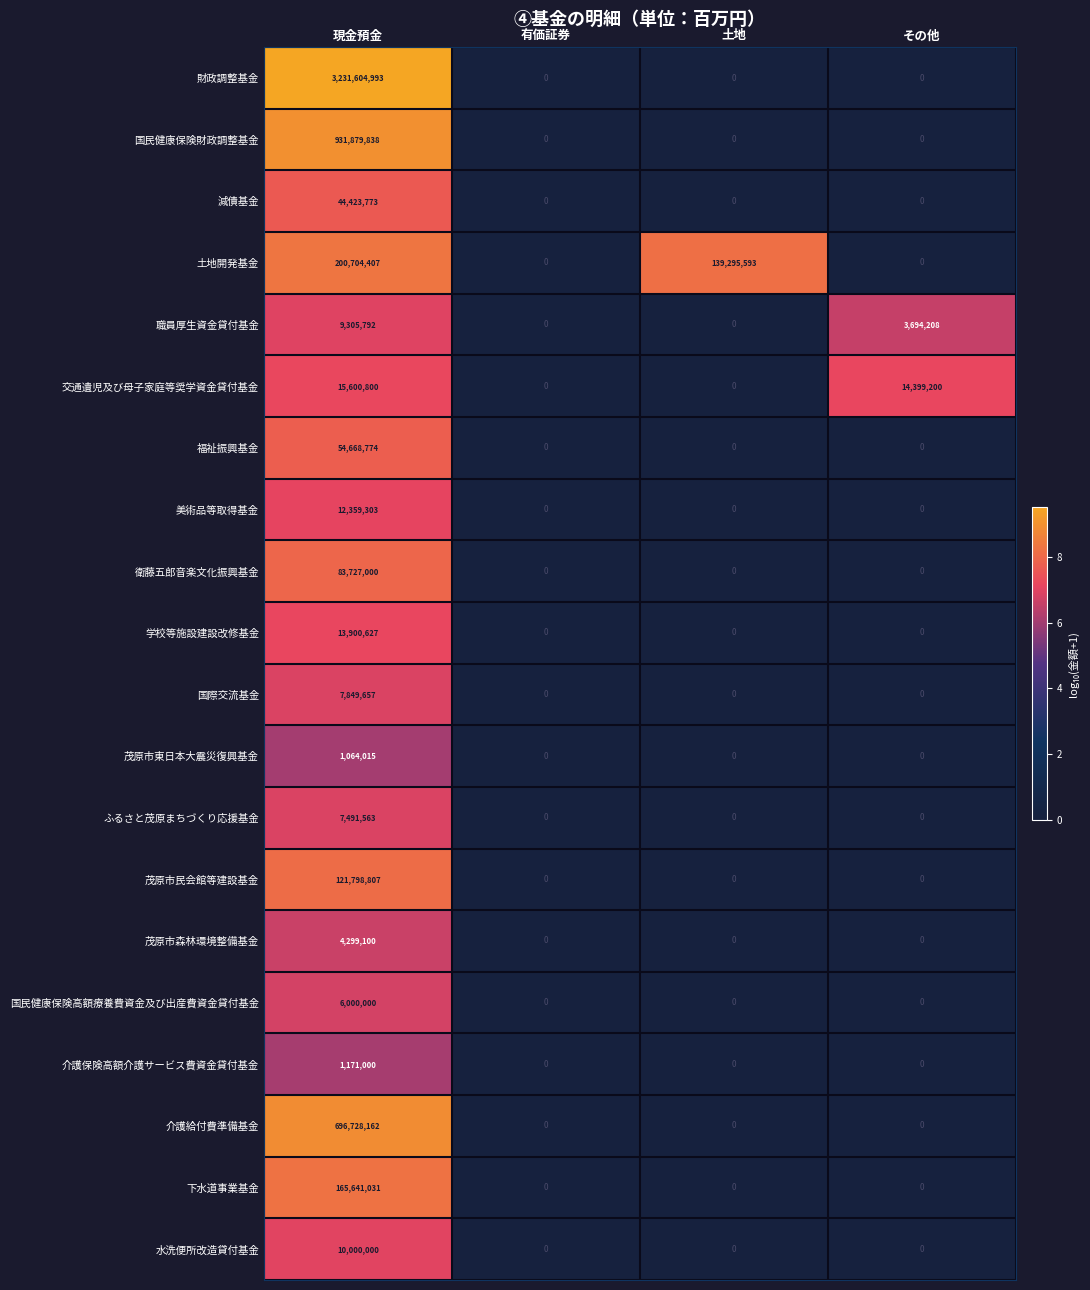

Which series has the largest total across all categories?

財政調整基金